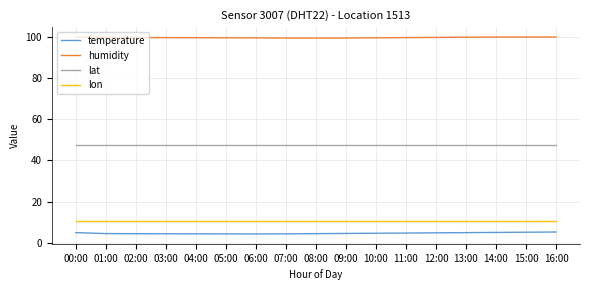

Which series has the largest total across all categories?

humidity